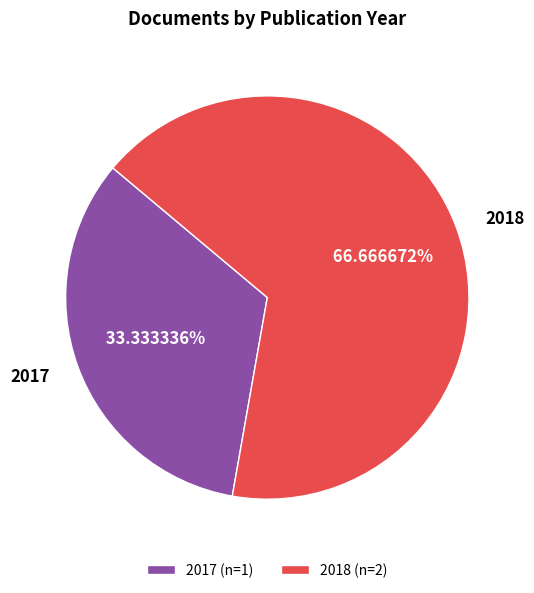

Between 2018 and 2017, which is larger?

2018